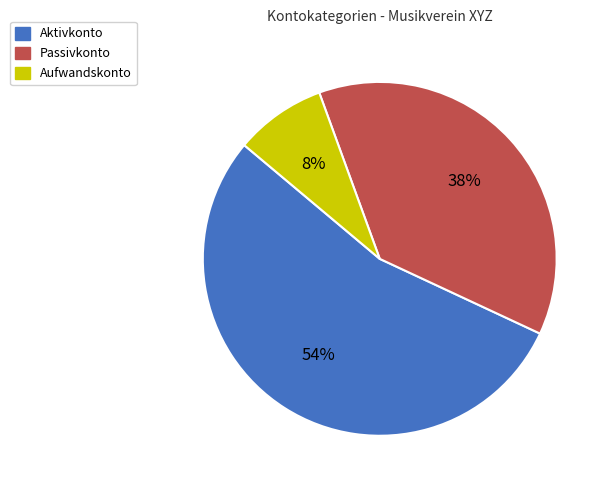

Is Aktivkonto the majority of the pie?

Yes